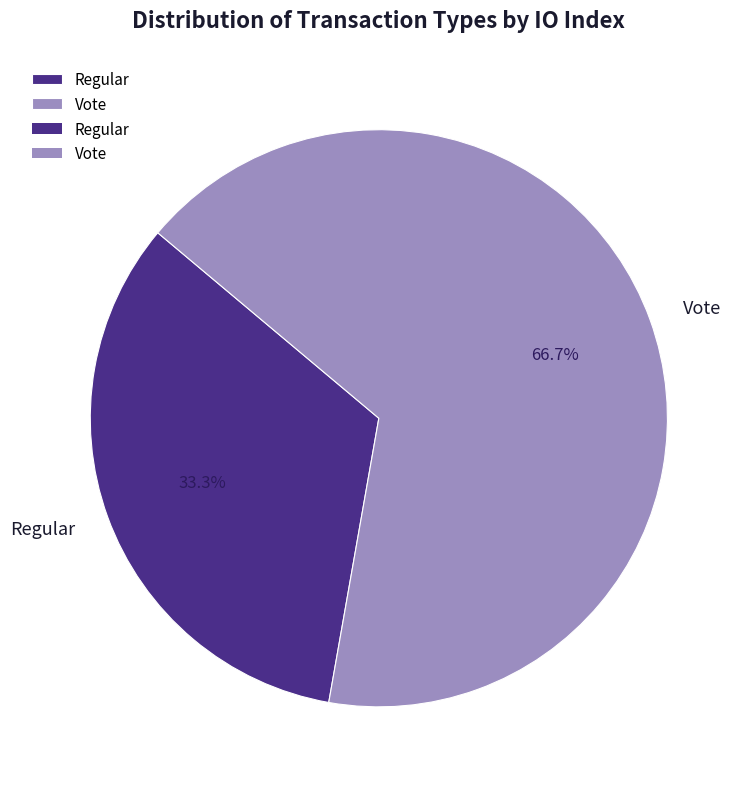

How much of the chart is everything except Vote?

33.3%